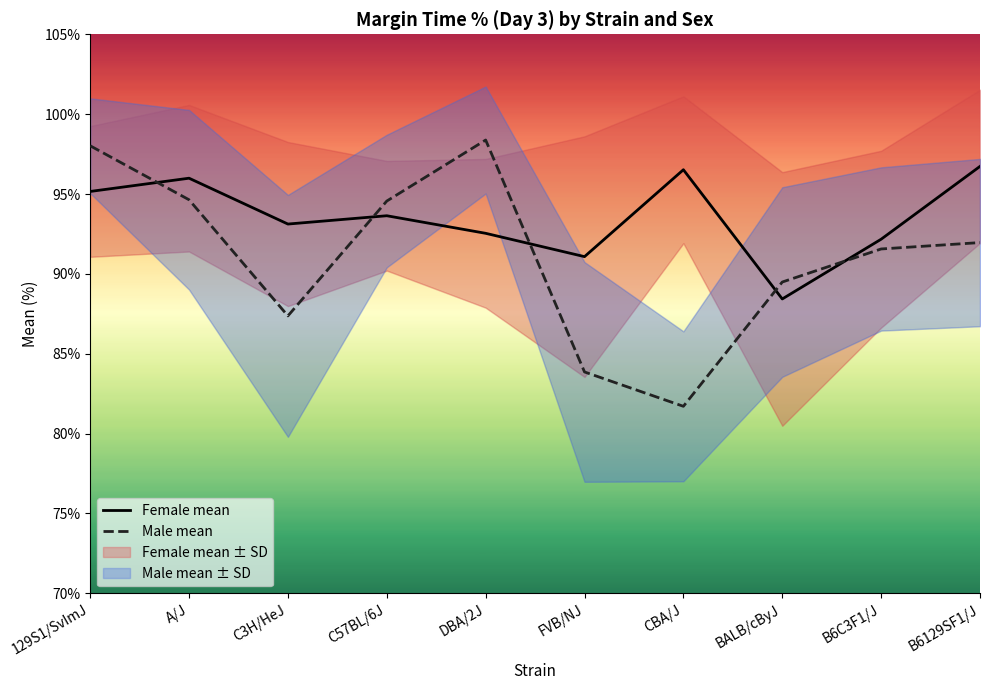

Is it true that Female mean equals 62.6 at C57BL/6J?

False